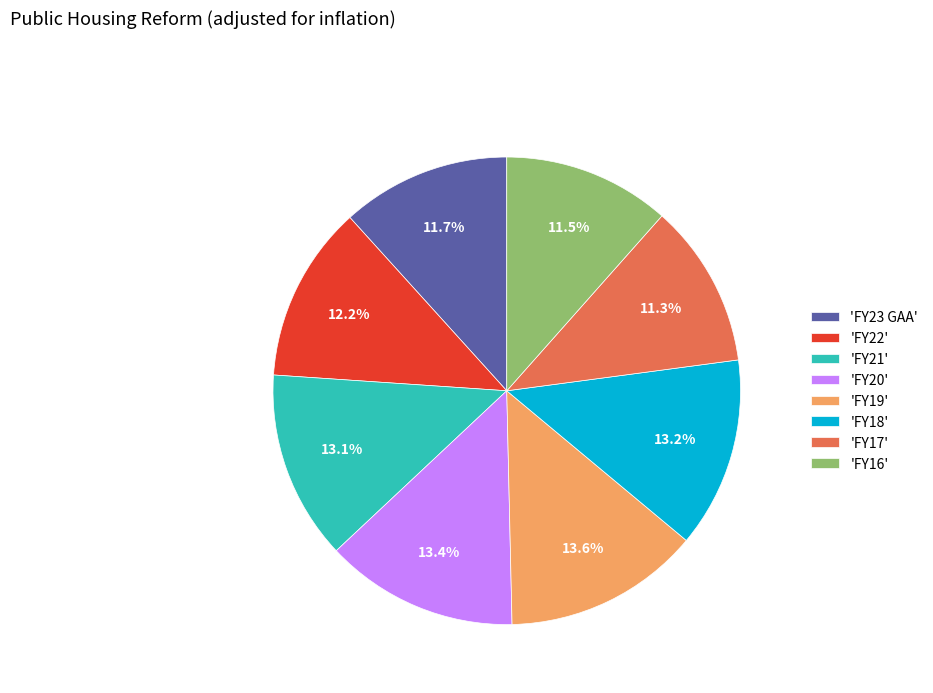

Is 'FY16' the majority of the pie?

No